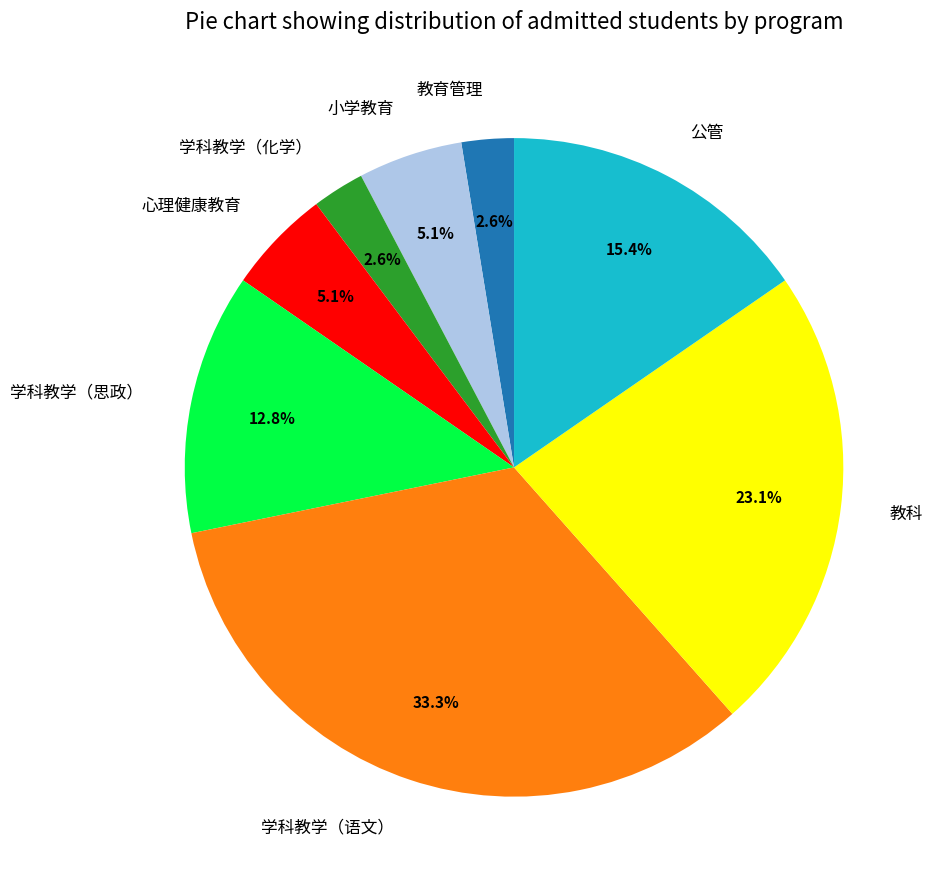

What percentage is the 公管 slice, to the nearest percent?

15%